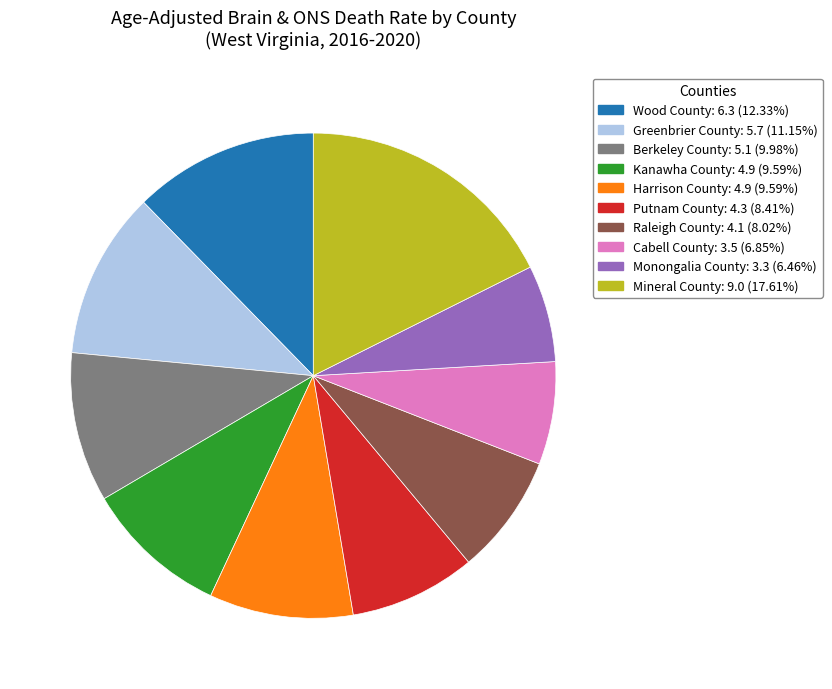

Is there any slice that represents more than half of the pie?

No